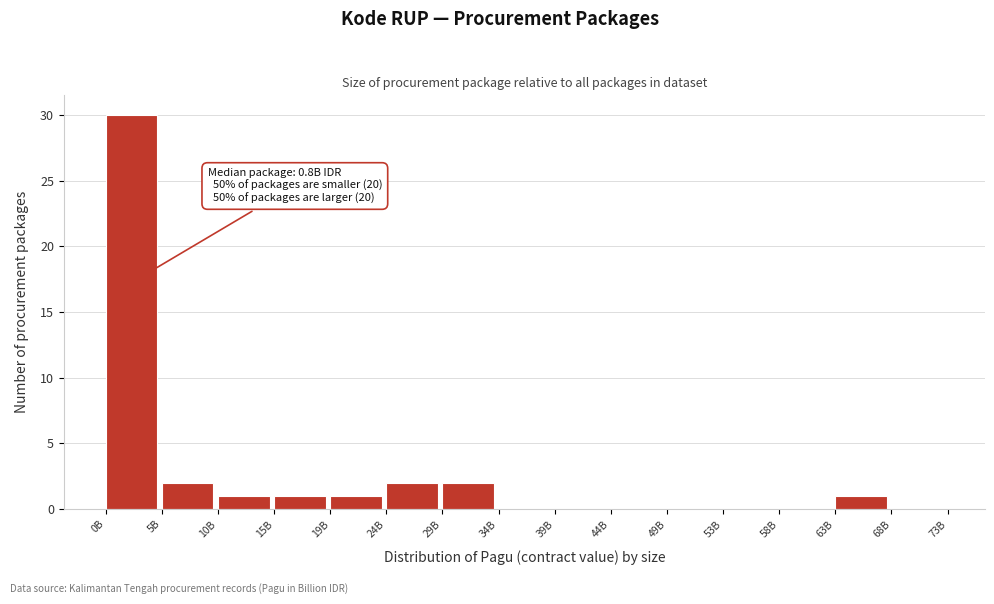

Reading left to right, list all the values displayed in this chart.

0B=30	5B=2	10B=1	15B=1	19B=1	24B=2	29B=2	34B=0	39B=0	44B=0	49B=0	53B=0	58B=0	63B=1	68B=0